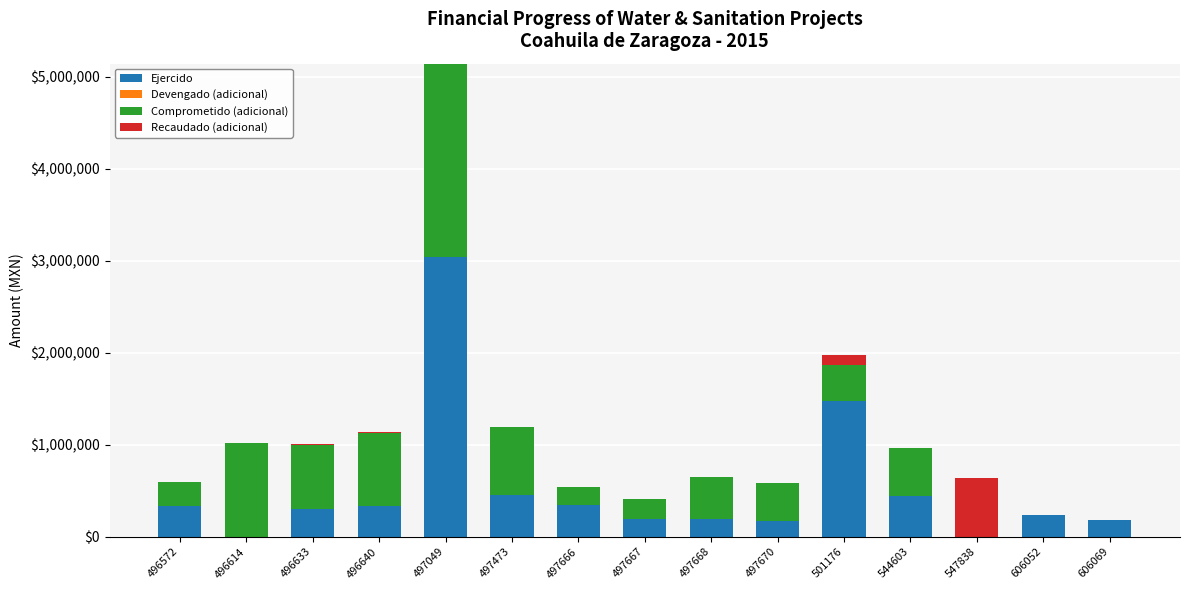

What is the highest value of the Ejercido series?

3039329.7